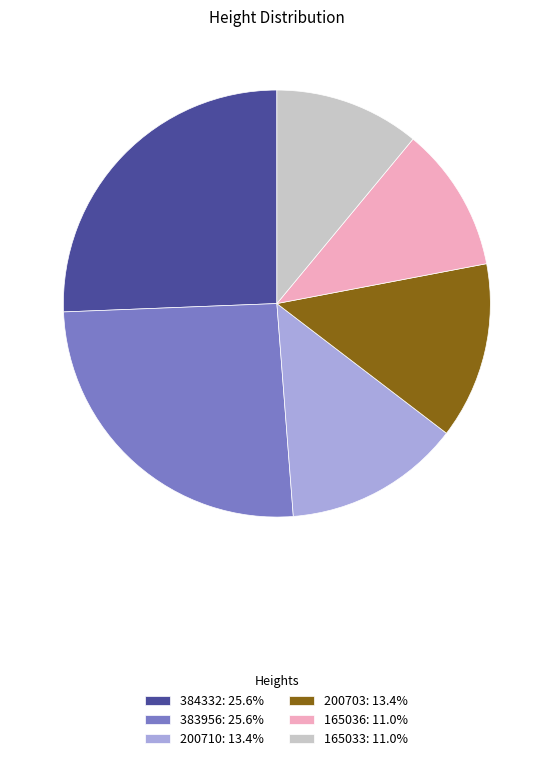

Does any single category account for the majority?

No